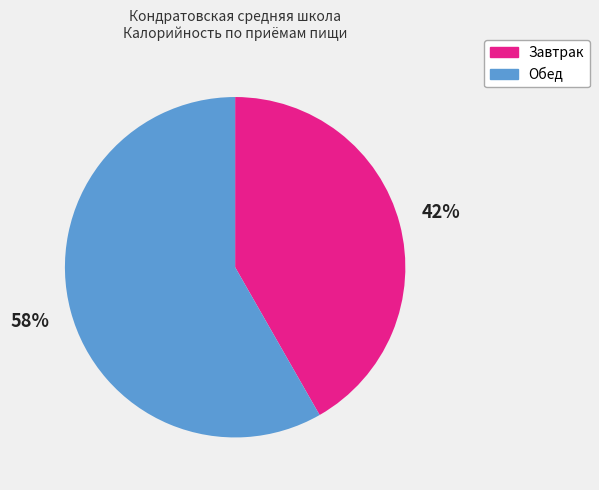

How many slices are in this pie chart?

2